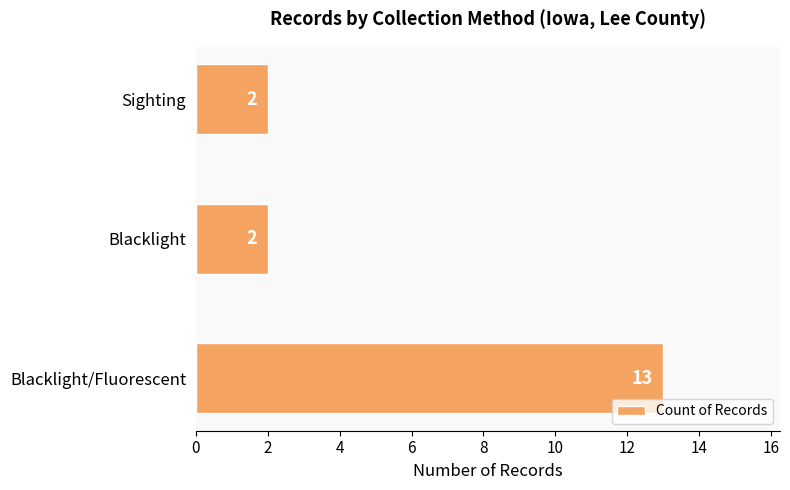

What is the smallest value displayed?

2